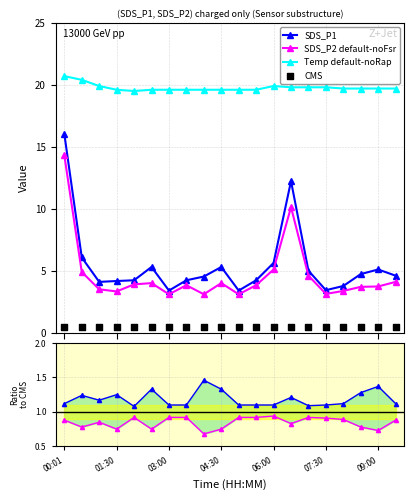

What is the value of the SDS_P2 default-noFsr point at the 3rd from the left?

3.5